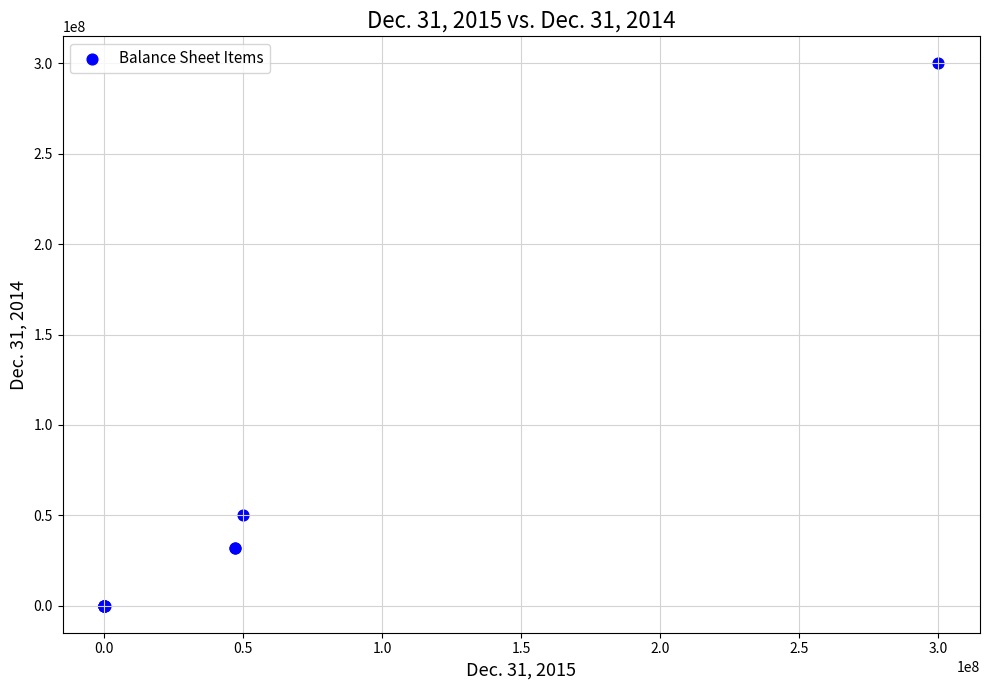

What Y value in the scatter plot is closest to 150000000?

50000000.0